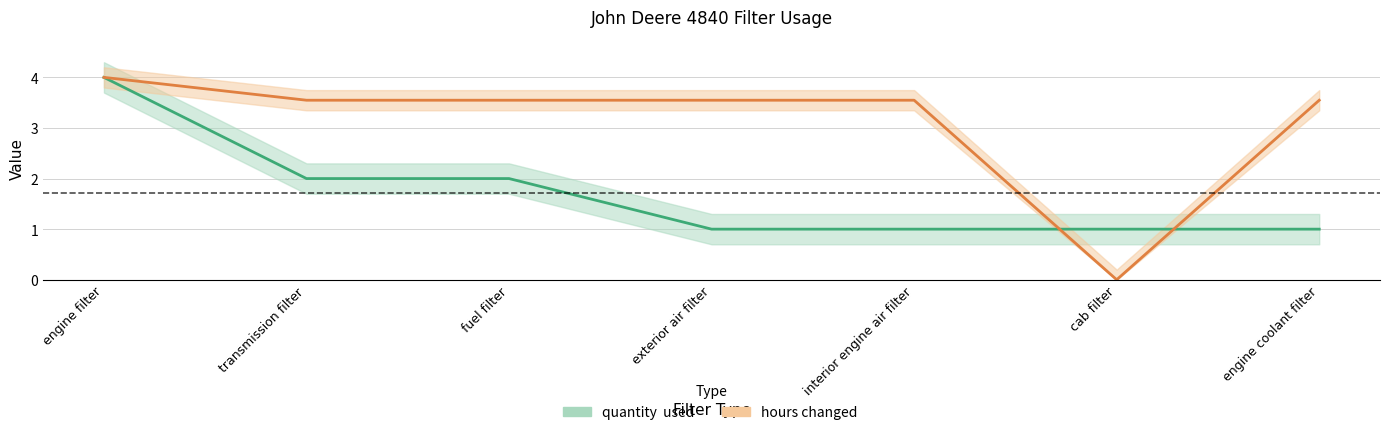

Where does the hours changed  series first go above 3?

engine filter